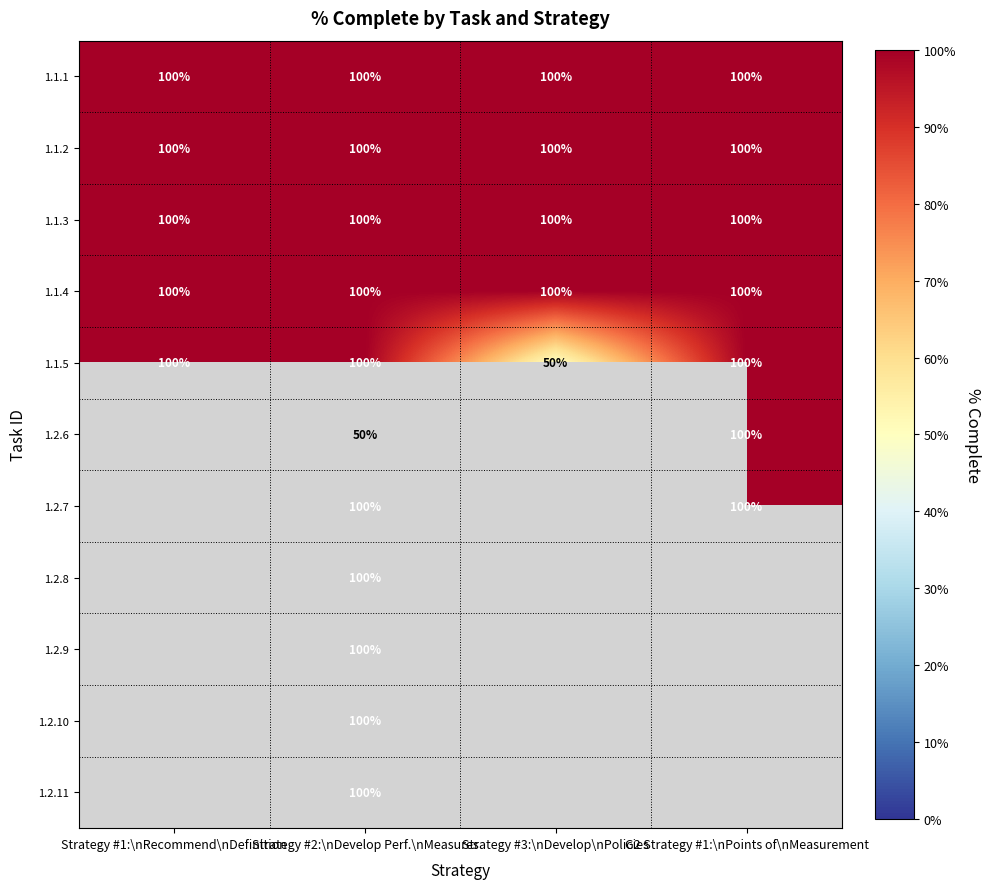

At which category is the sum across all series the highest?

Strategy #2:\nDevelop Perf.\nMeasures